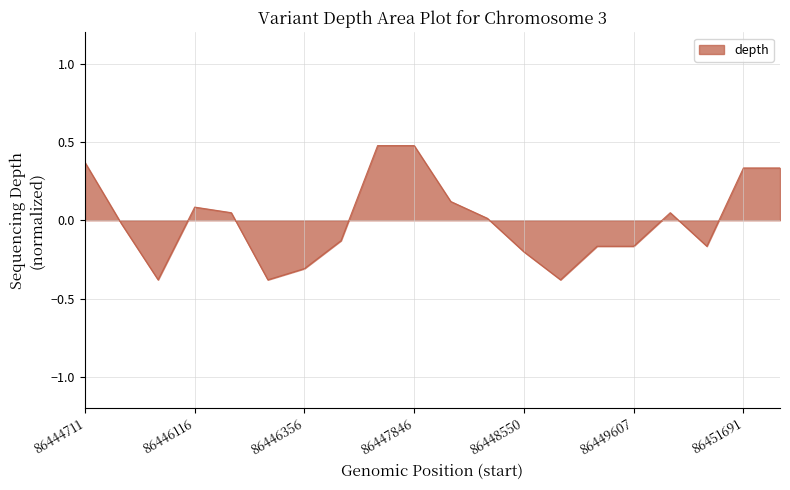

What is the minimum value shown in the chart?

-0.4